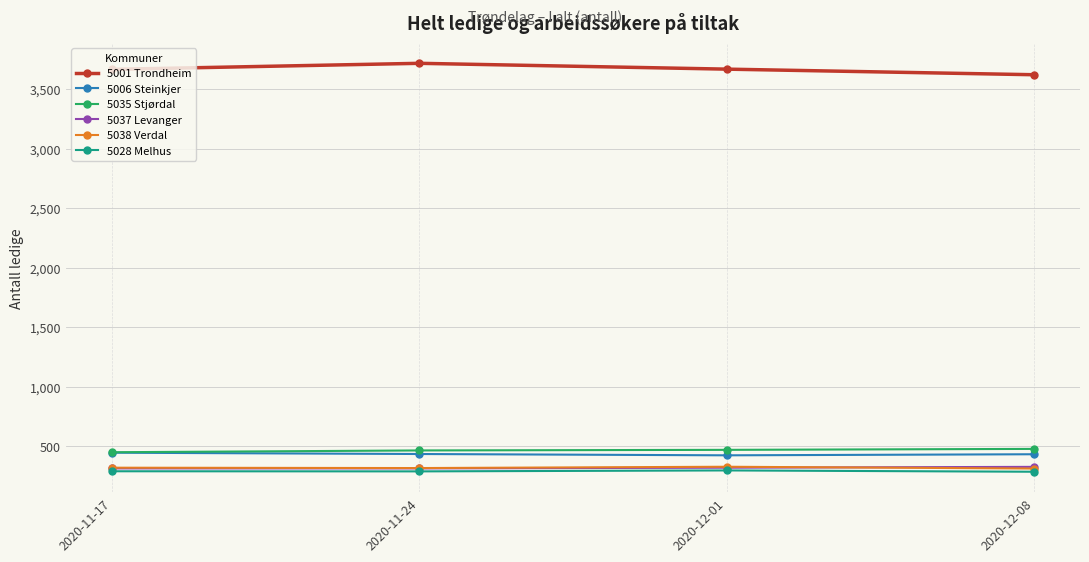

How many data points in 5028 Melhus are less than 288?

2